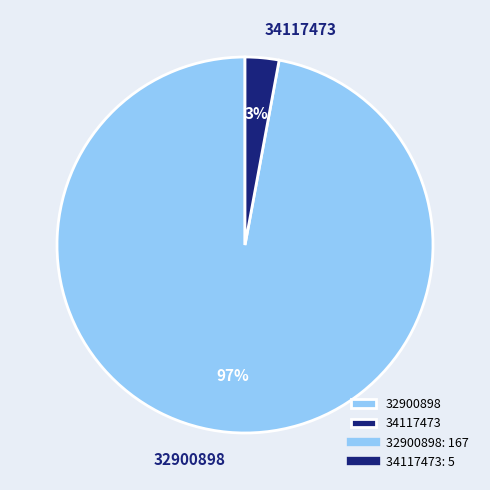

Rank the categories by value from highest to lowest.

32900898, 34117473